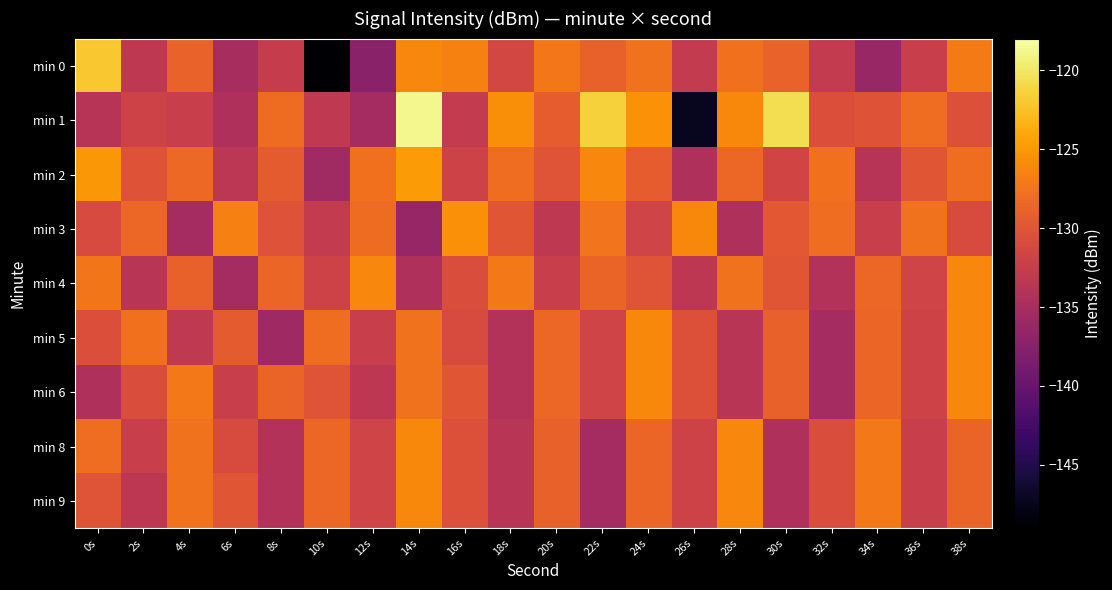

Which series changed the most between 2s and 12s?

min 4